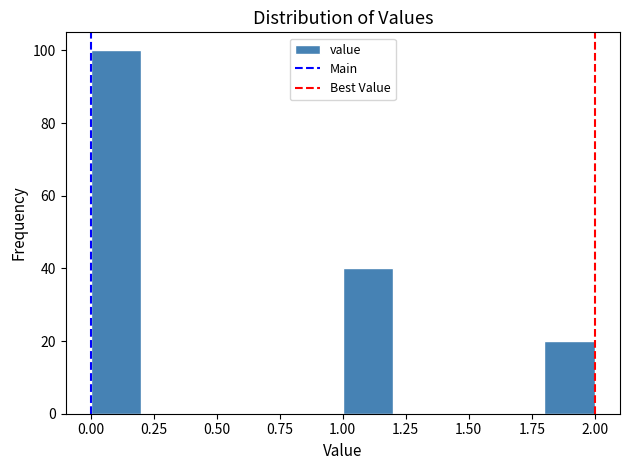

How tall is the bar that spans 0.0 to 0.2 on the x-axis? The values are not printed on the chart, so give them approximately, as read against the axis.

100